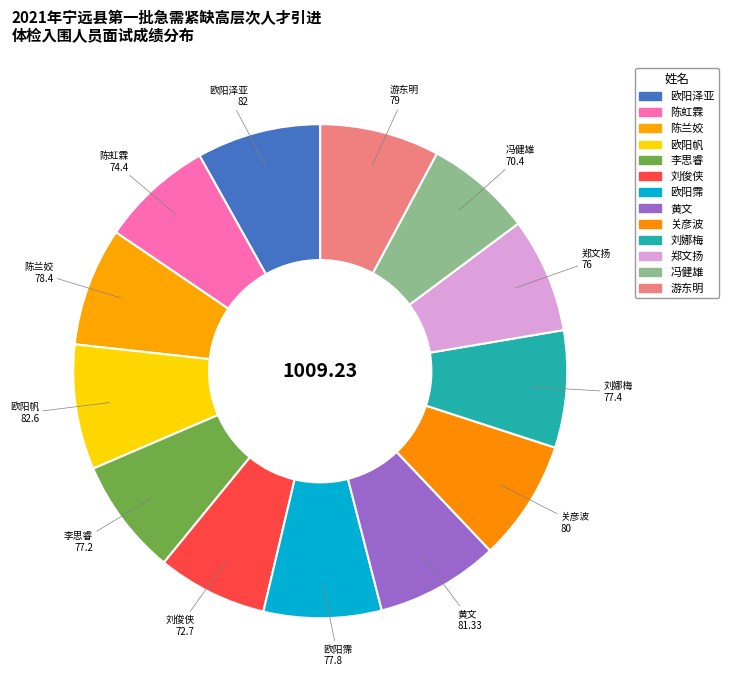

How many slices are in this pie chart?

13